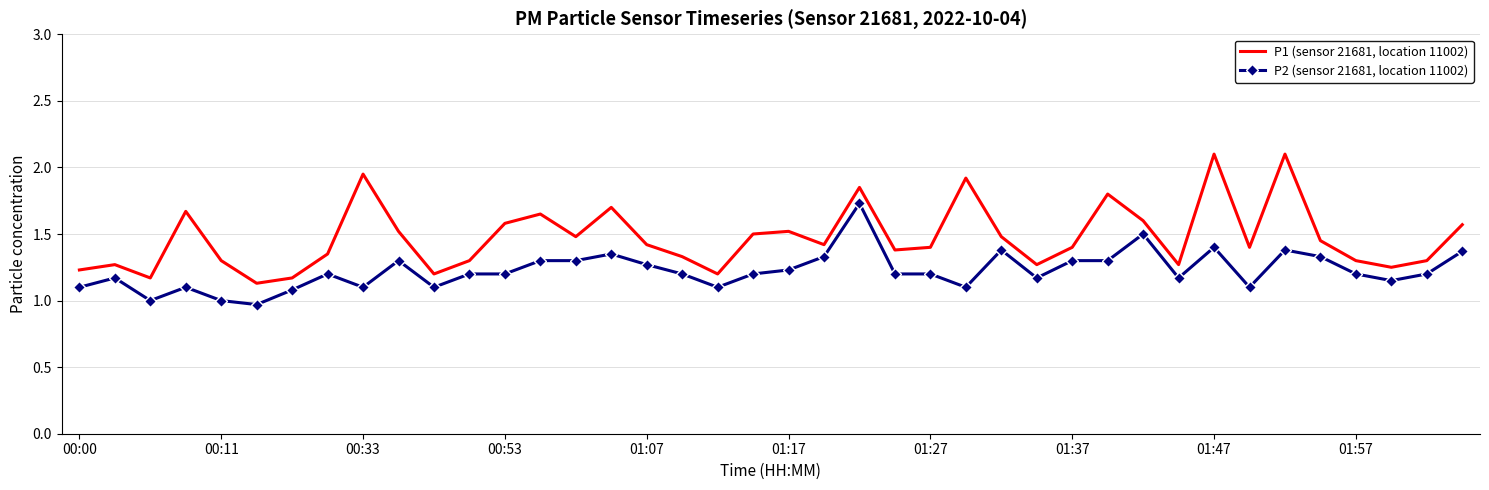

Rank the series by their average value, from lowest to highest.

P2 (sensor 21681, location 11002), P1 (sensor 21681, location 11002)